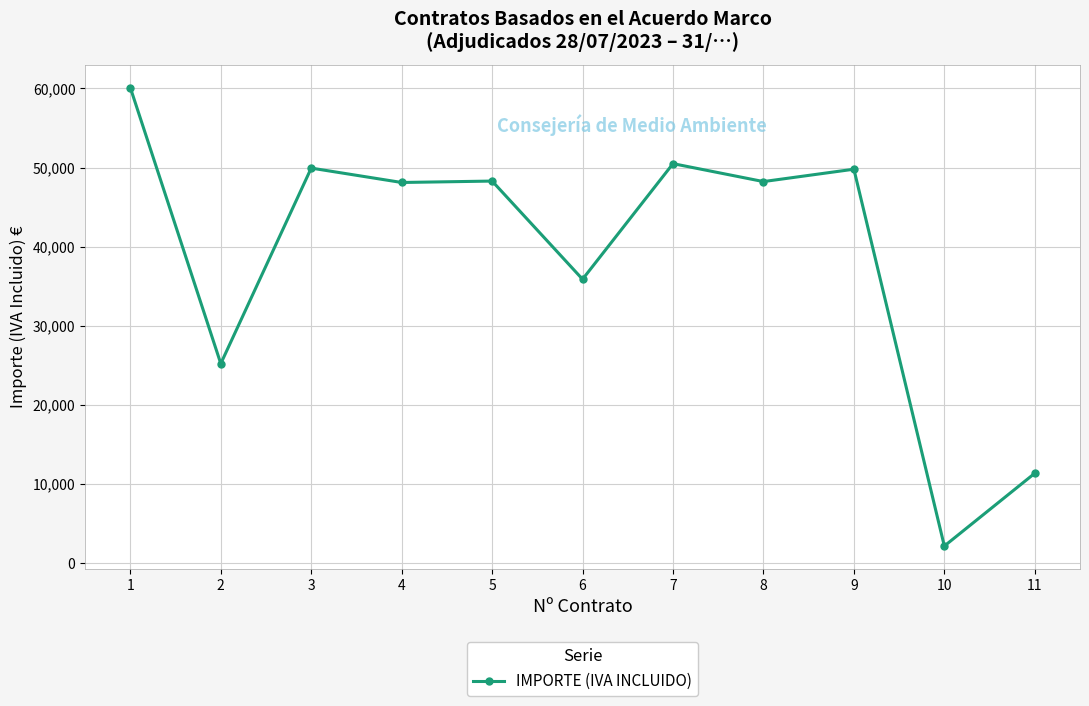

What is the value of the 1st point from the left?

60084.1